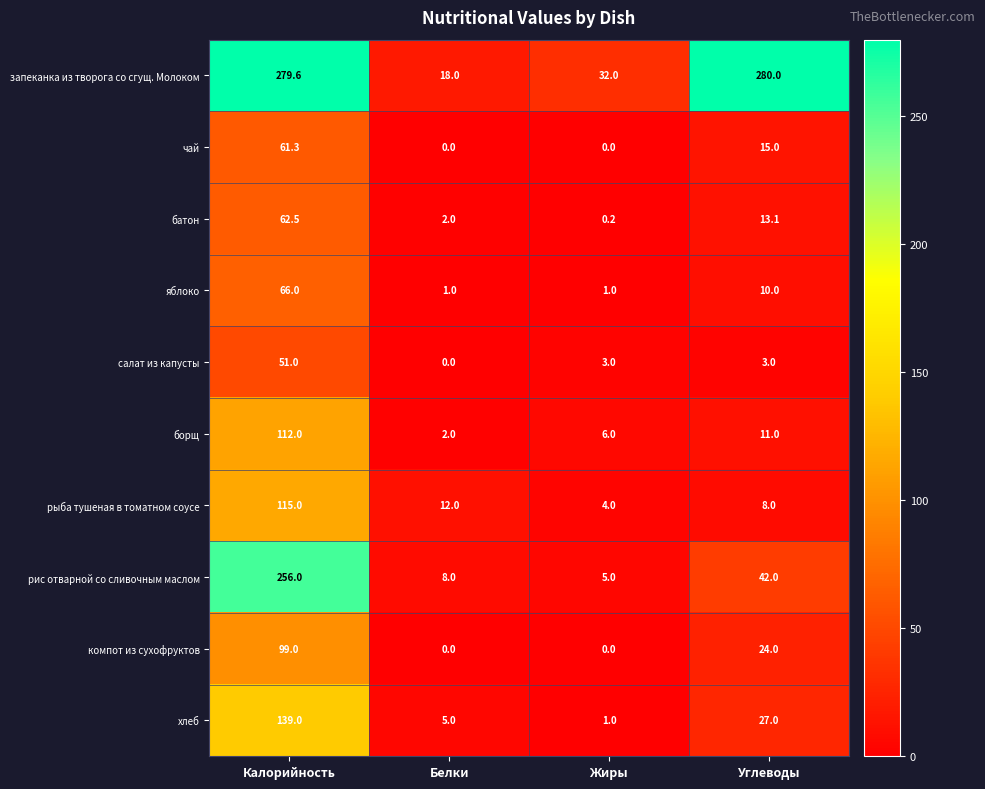

What is the sum of the хлеб values at Углеводы and Калорийность?

166.0